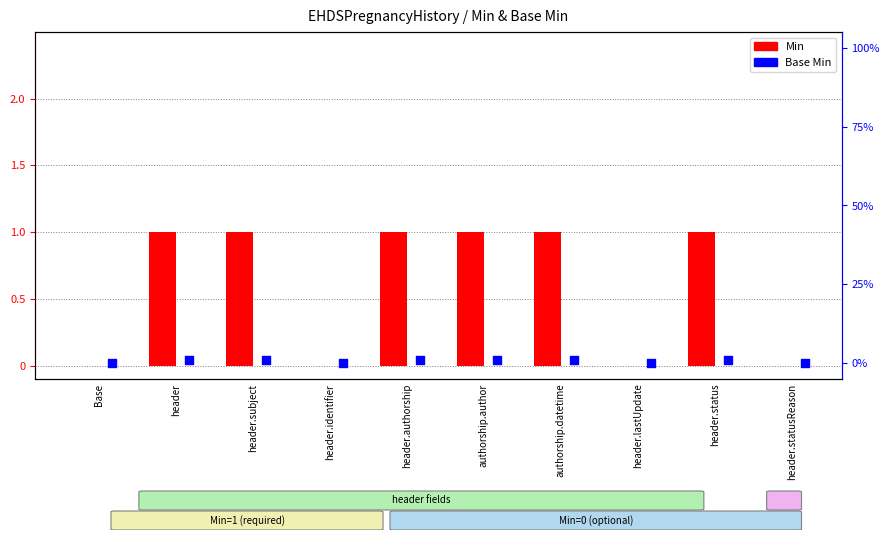

At how many categories does at least one series exceed 0?

6